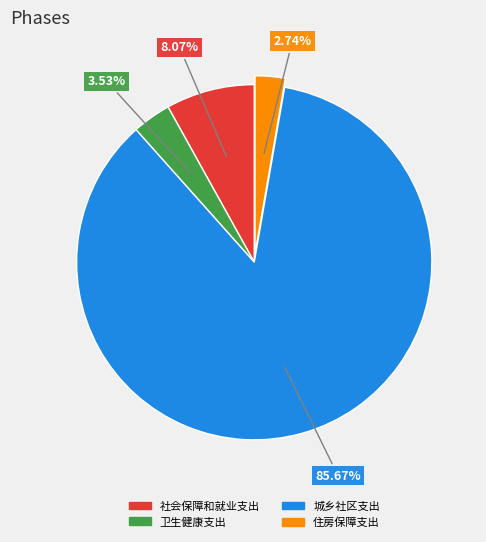

Does 社会保障和就业支出 represent more than half of the total?

No